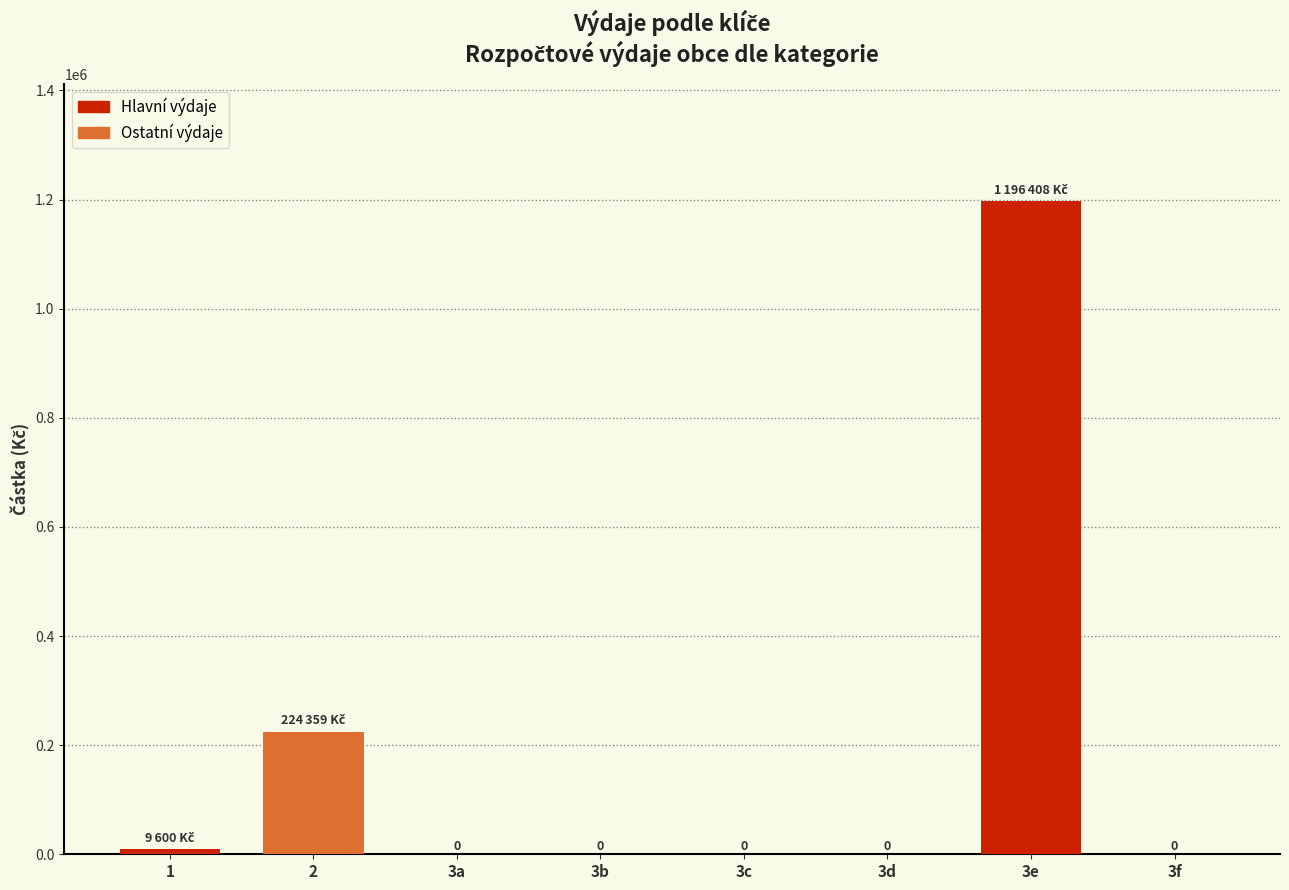

Reading left to right, extract all data points from this chart.

9600	224359	0	0	0	0	1196408	0